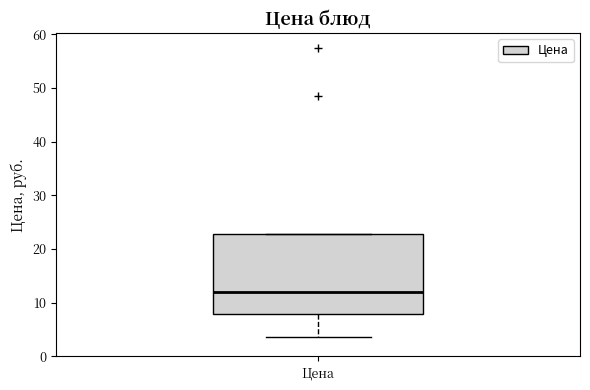

Read this box plot against the y-axis: the position of the median line, the range covered by the box, and the ends of both whiskers. The values are not printed on the chart, so give them approximately, as read against the axis.

median 12, box 8 to 23, whiskers 4 to 23